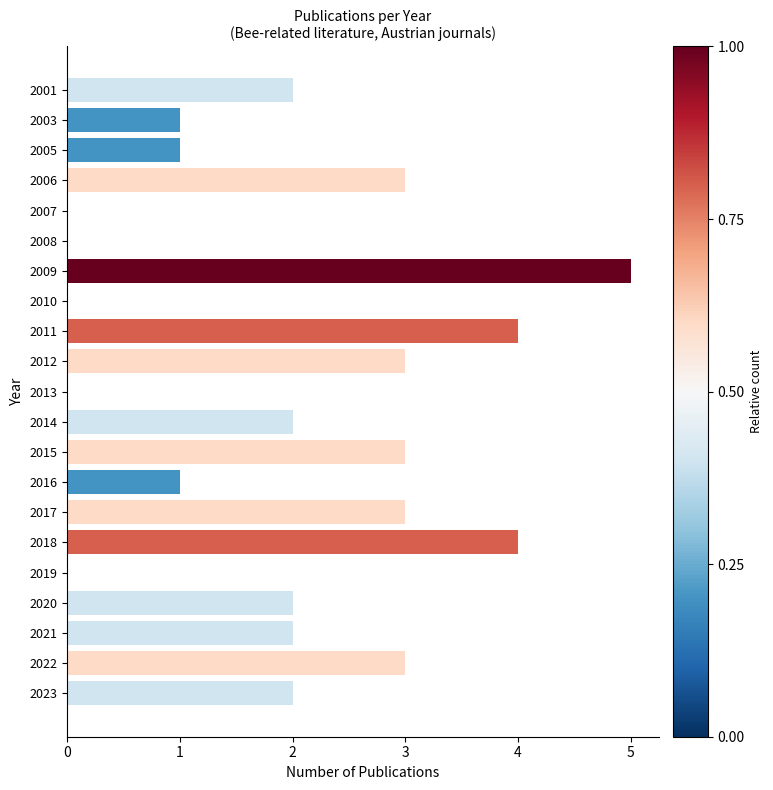

What is the approximate value at 2017?

3